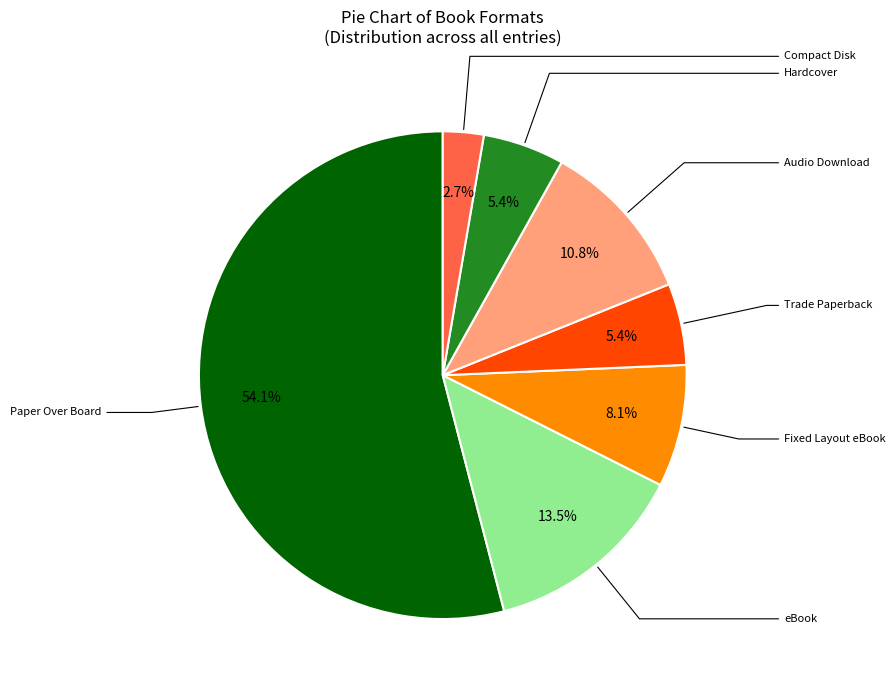

Is there any slice that represents more than half of the pie?

Yes